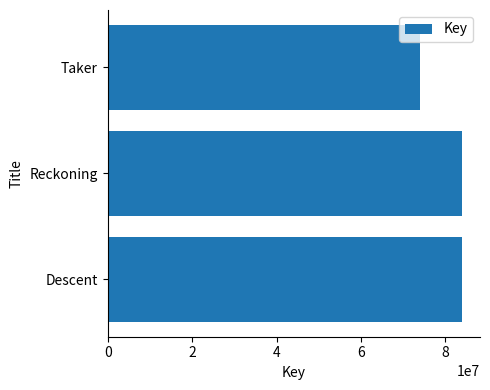

Which label corresponds to the smallest value in the chart?

Taker